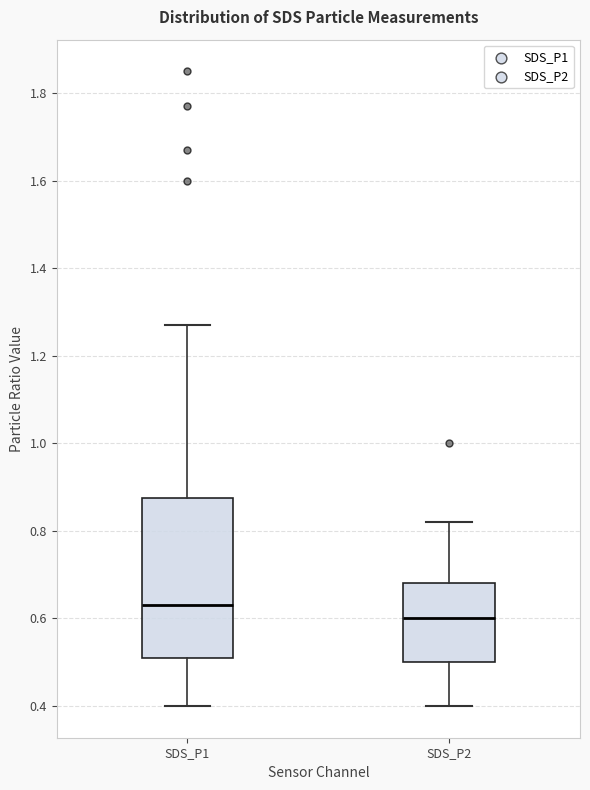

Which box has the highest median line?

SDS_P1